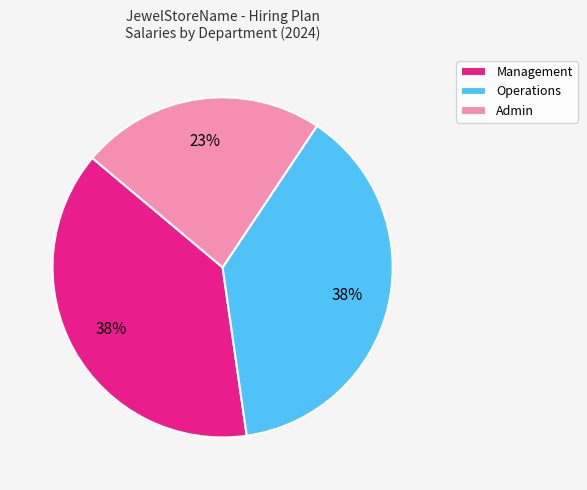

How many segments does this pie chart have?

3